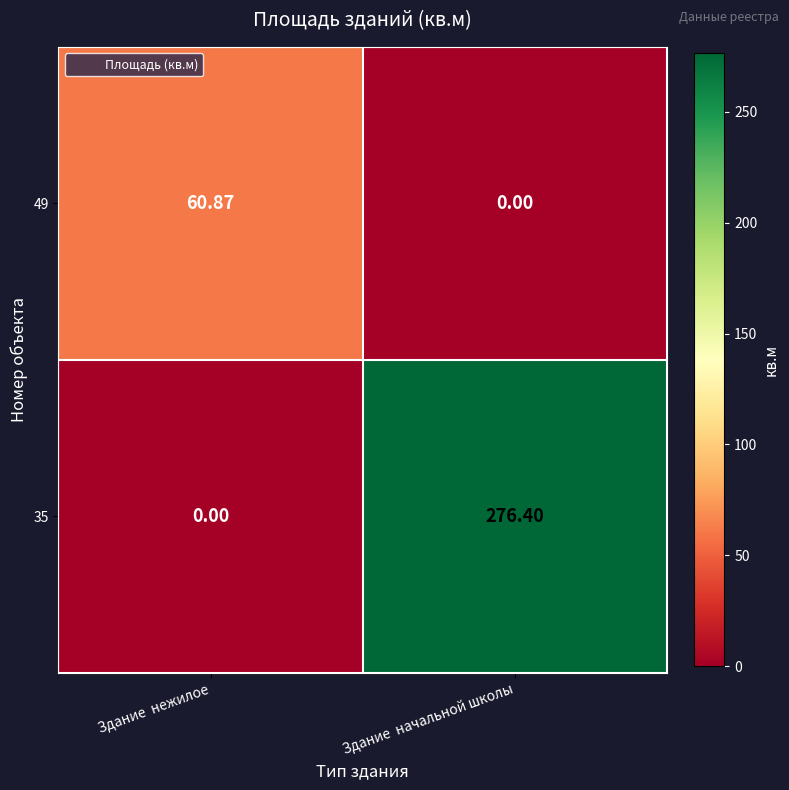

List the labels in order of 35 value, smallest first.

Здание  нежилое, Здание  начальной школы